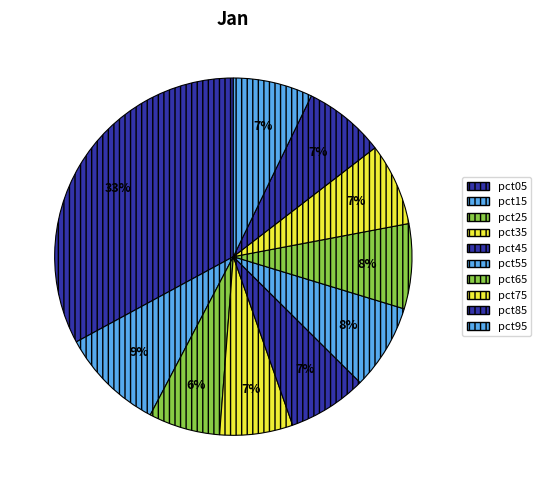

Does any single category account for the majority?

No